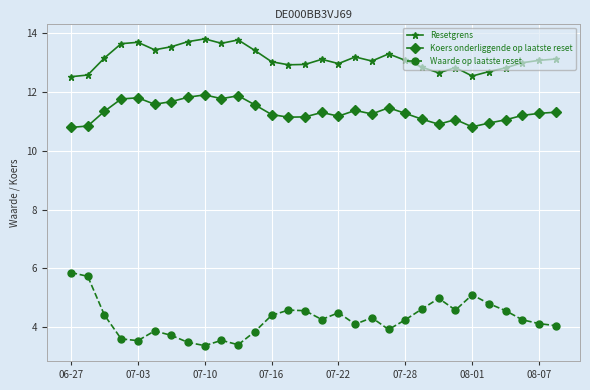

Rank the series by their maximum value, from highest to lowest.

Resetgrens, Koers onderliggende op laatste reset, Waarde op laatste reset